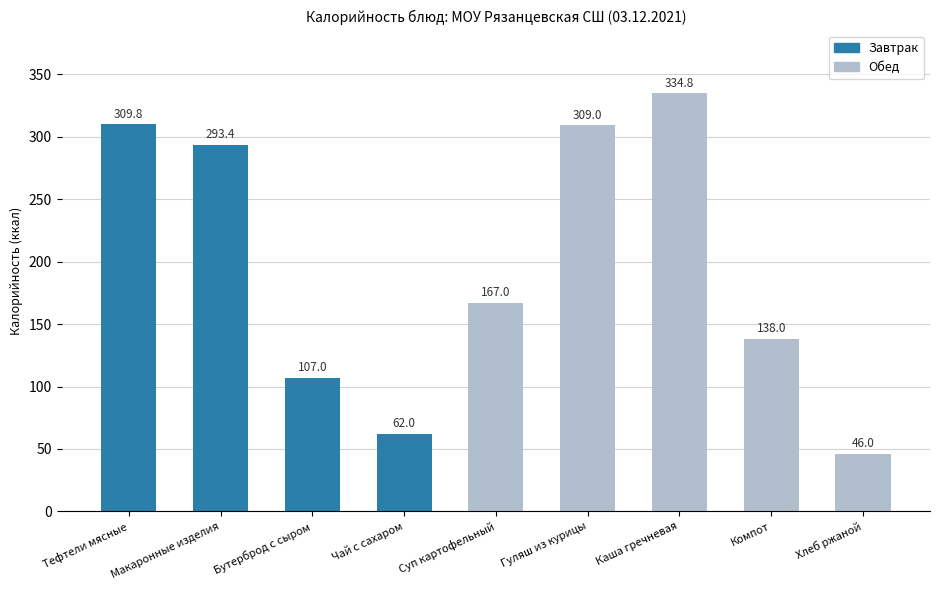

What is the value of the 1st bar from the left?

309.8